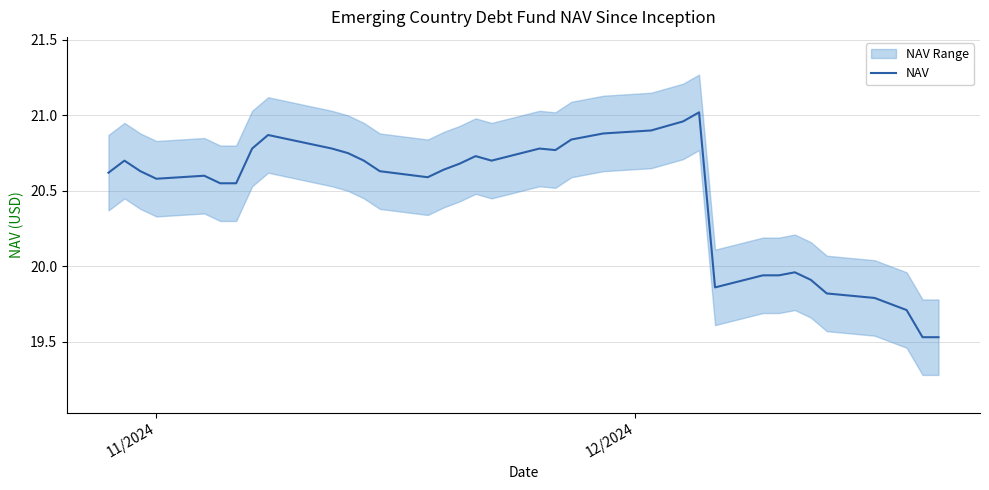

Reading left to right, transcribe all the data shown in this chart.

20.6	20.7	20.6	20.6	20.6	20.6	20.6	20.8	20.9	20.8	20.8	20.7	20.6	20.6	20.6	20.7	20.7	20.7	20.8	20.8	20.8	20.9	20.9	20.9	21.0	21.0	19.9	19.9	19.9	20.0	19.9	19.8	19.8	19.8	19.7	19.5	19.5